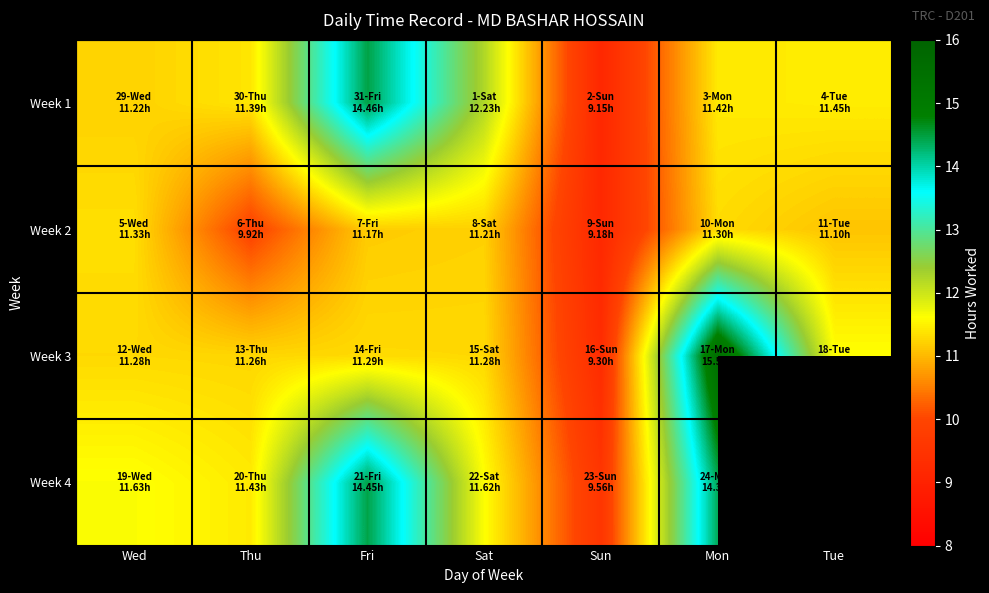

What is the total value across all series at Mon?

52.6